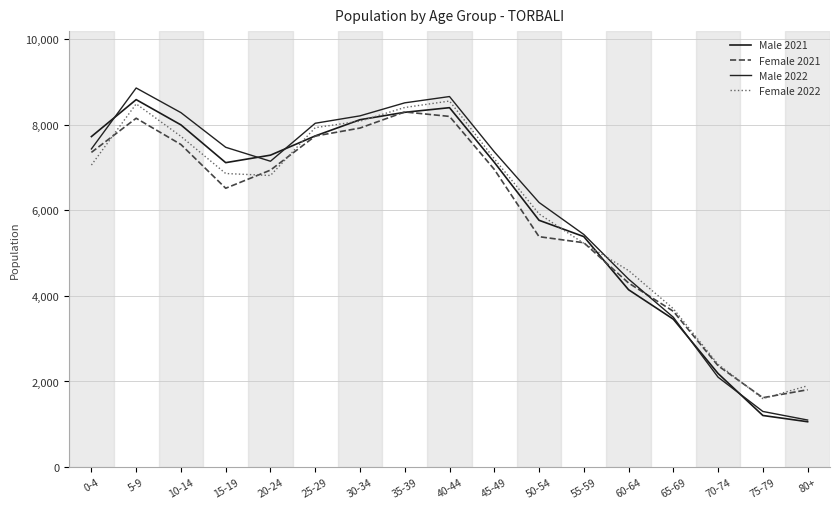

At how many categories does at least one series exceed 8779?

1